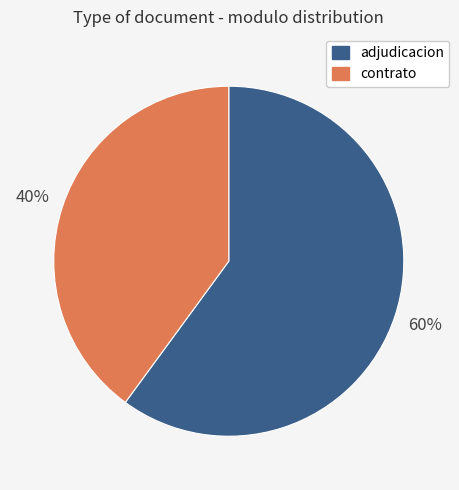

To the nearest percent, what is the average slice percentage?

50%